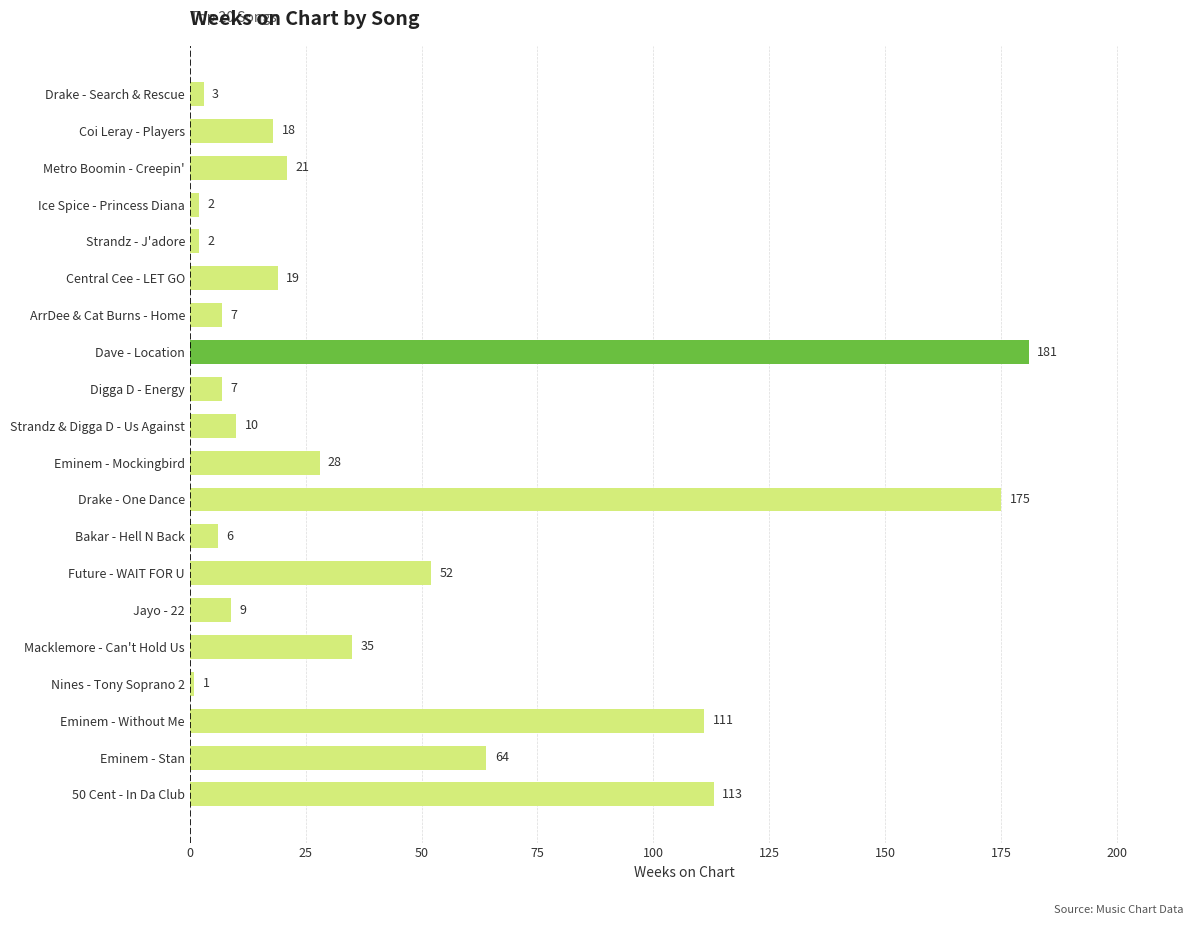

How many bars are there in total?

20